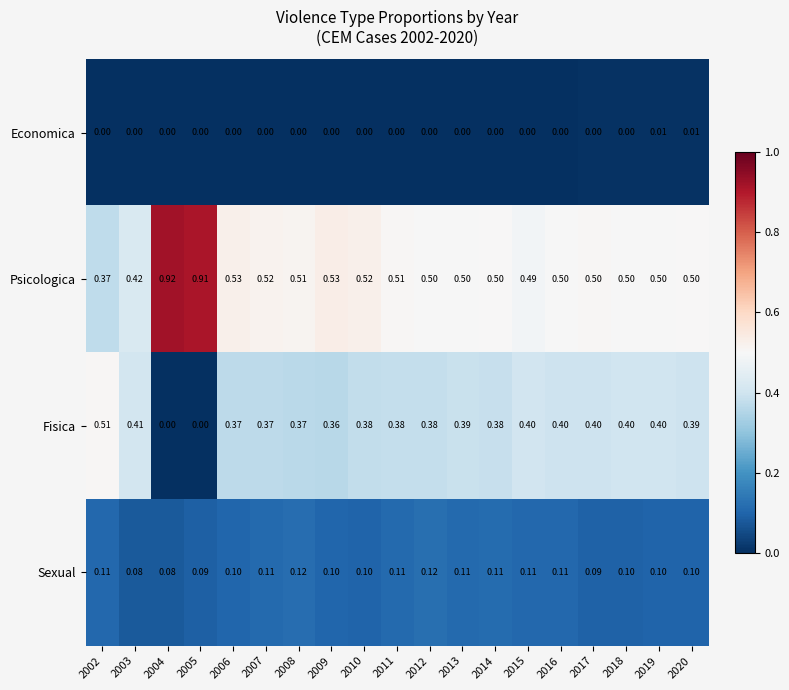

Rank the series at 2013 from highest to lowest value.

Psicologica, Fisica, Sexual, Economica